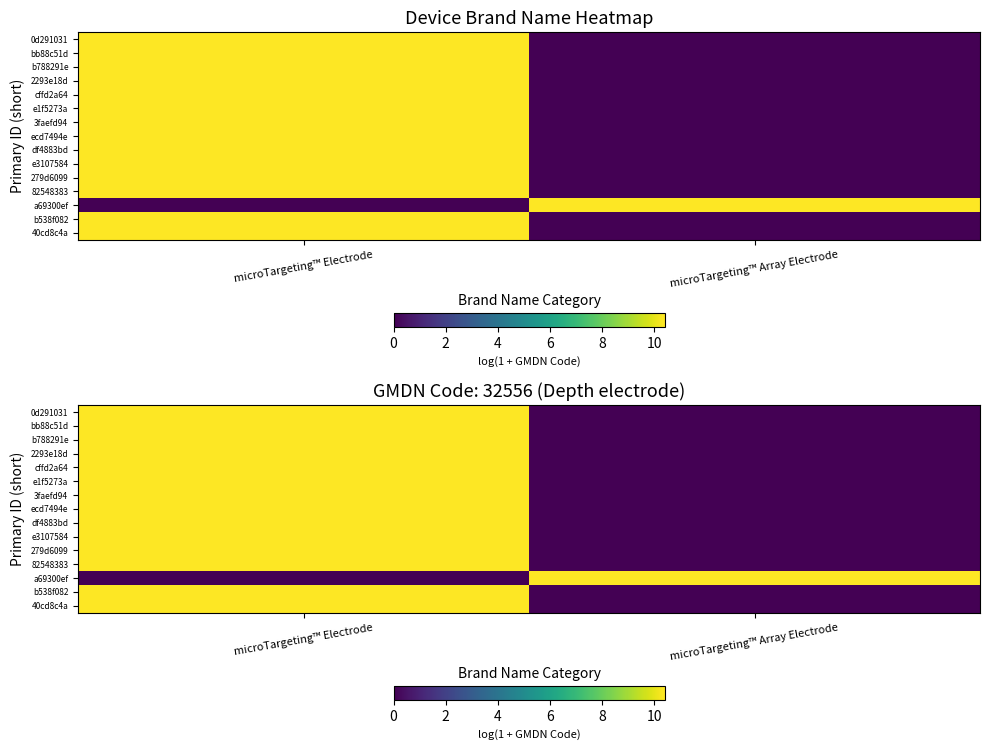

List the labels in order of cffd2a64 value, largest first.

microTargeting™ Electrode, microTargeting™ Array Electrode